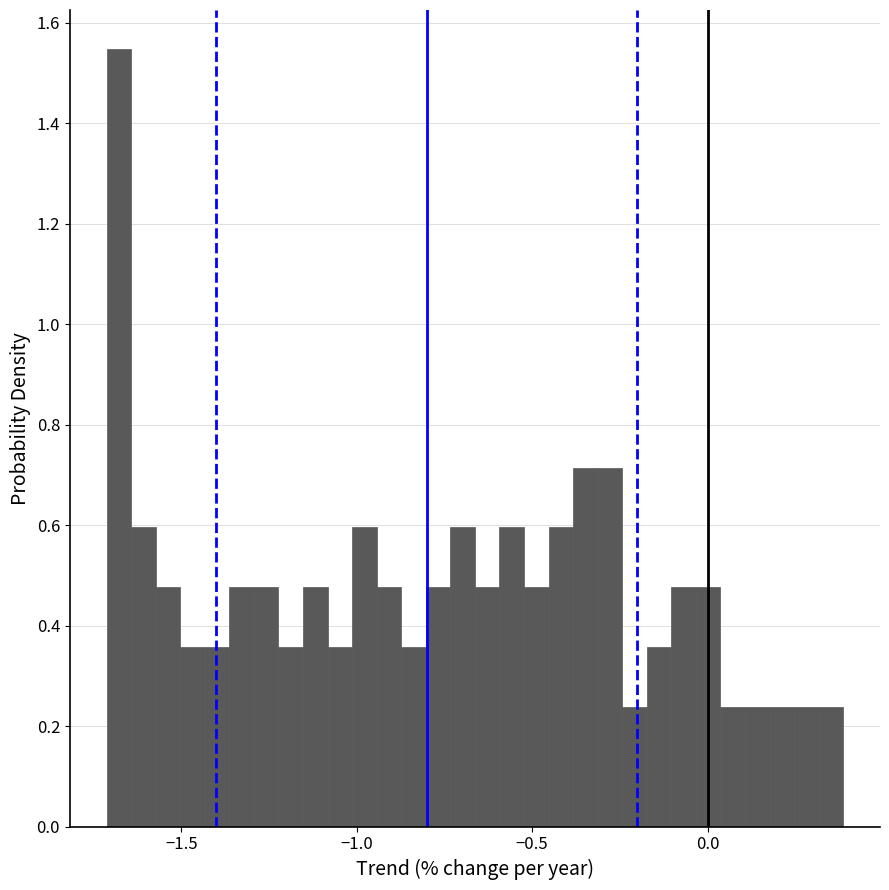

Around what value on the x-axis is the tallest bar? Give the approximate position of its centre, as read against the axis.

-1.70